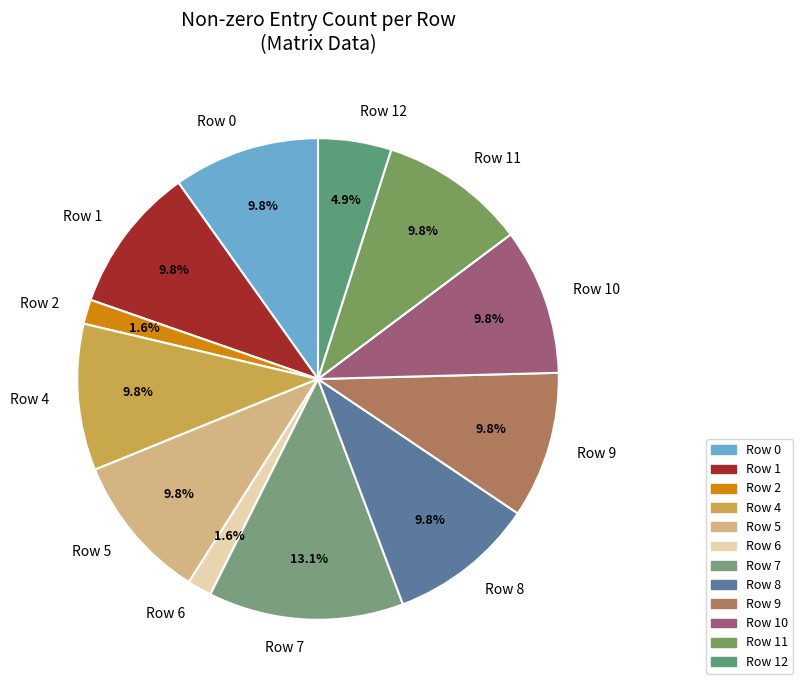

To the nearest percent, what is the average slice percentage?

8%